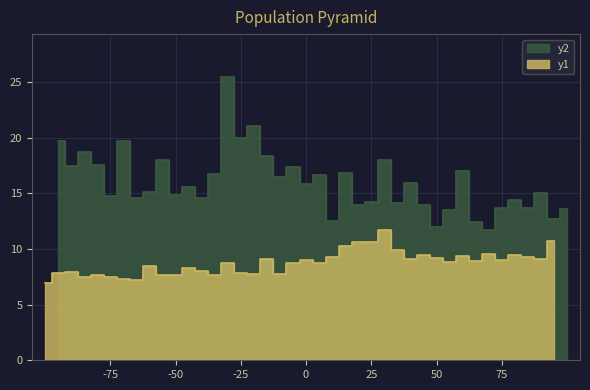

True or false: SDS_P2 and SDS_P1 intersect in this chart.

False